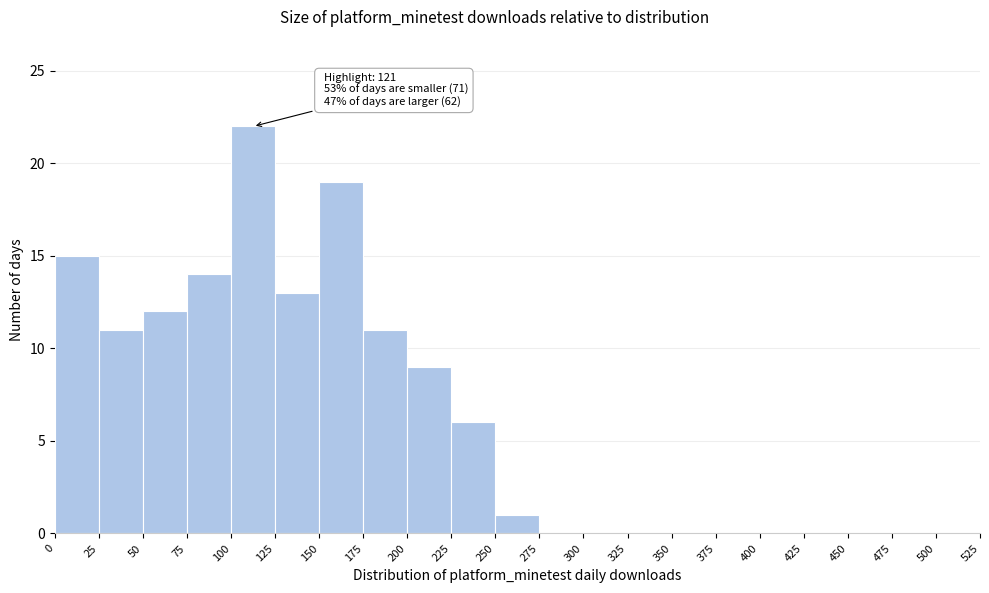

Which range on the x-axis has the tallest bar?

100 to 125